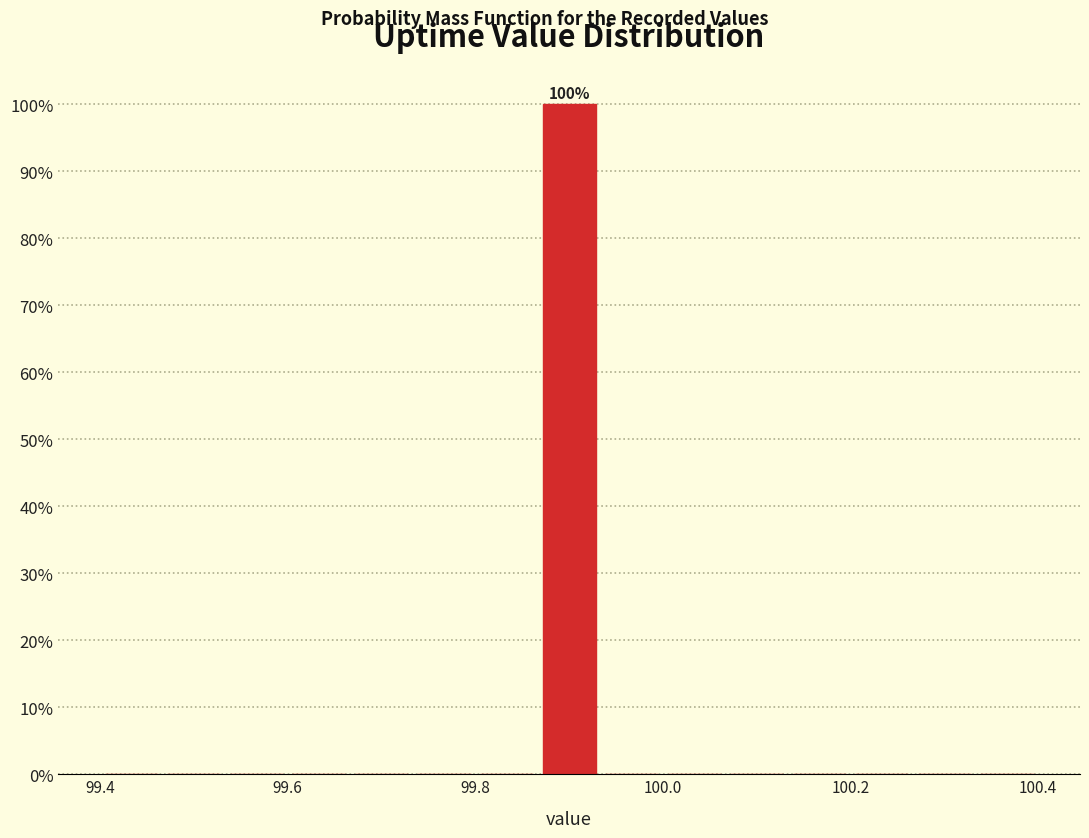

Around what value on the x-axis is the tallest bar? Give the approximate position of its centre, as read against the axis.

99.90